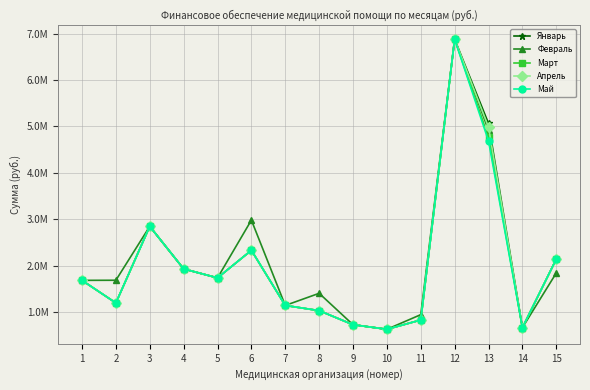

Does the chart have visible grid lines?

Yes